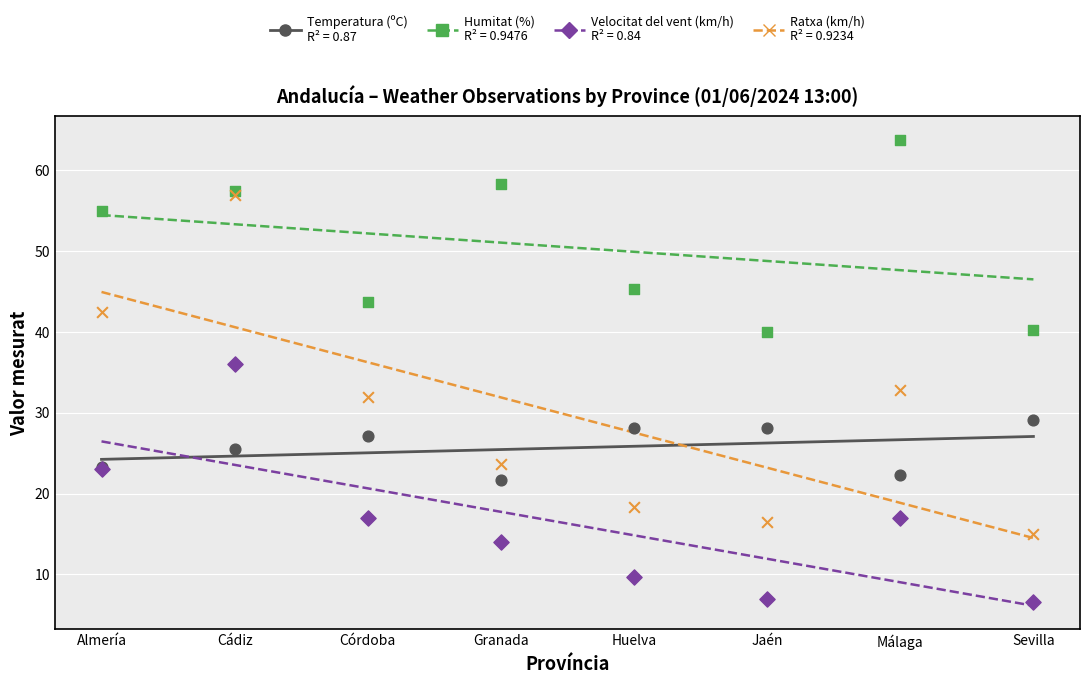

Across all series, what Y value is closest to 35?

36.0